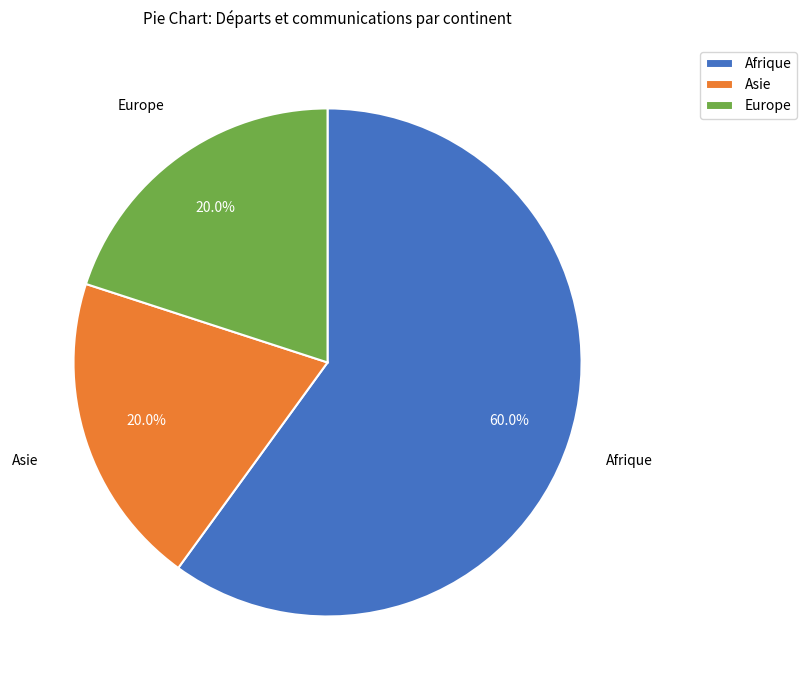

What portion of the pie excludes Europe?

80.0%